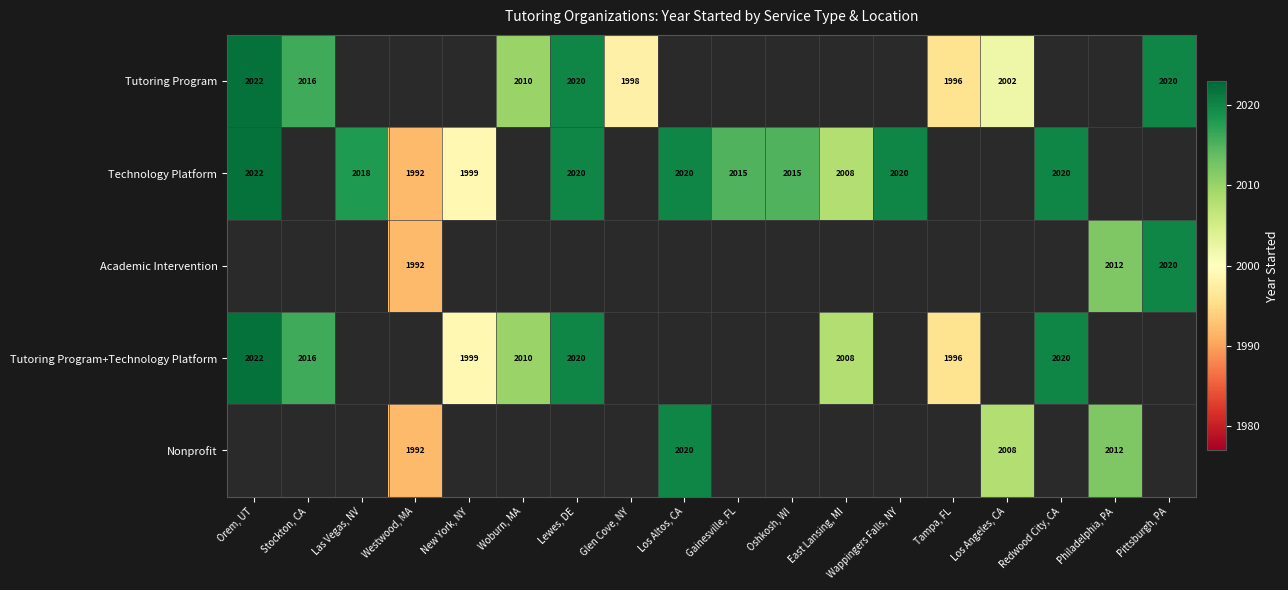

True or false: Nonprofit has a value of 3101 at Philadelphia, PA.

False